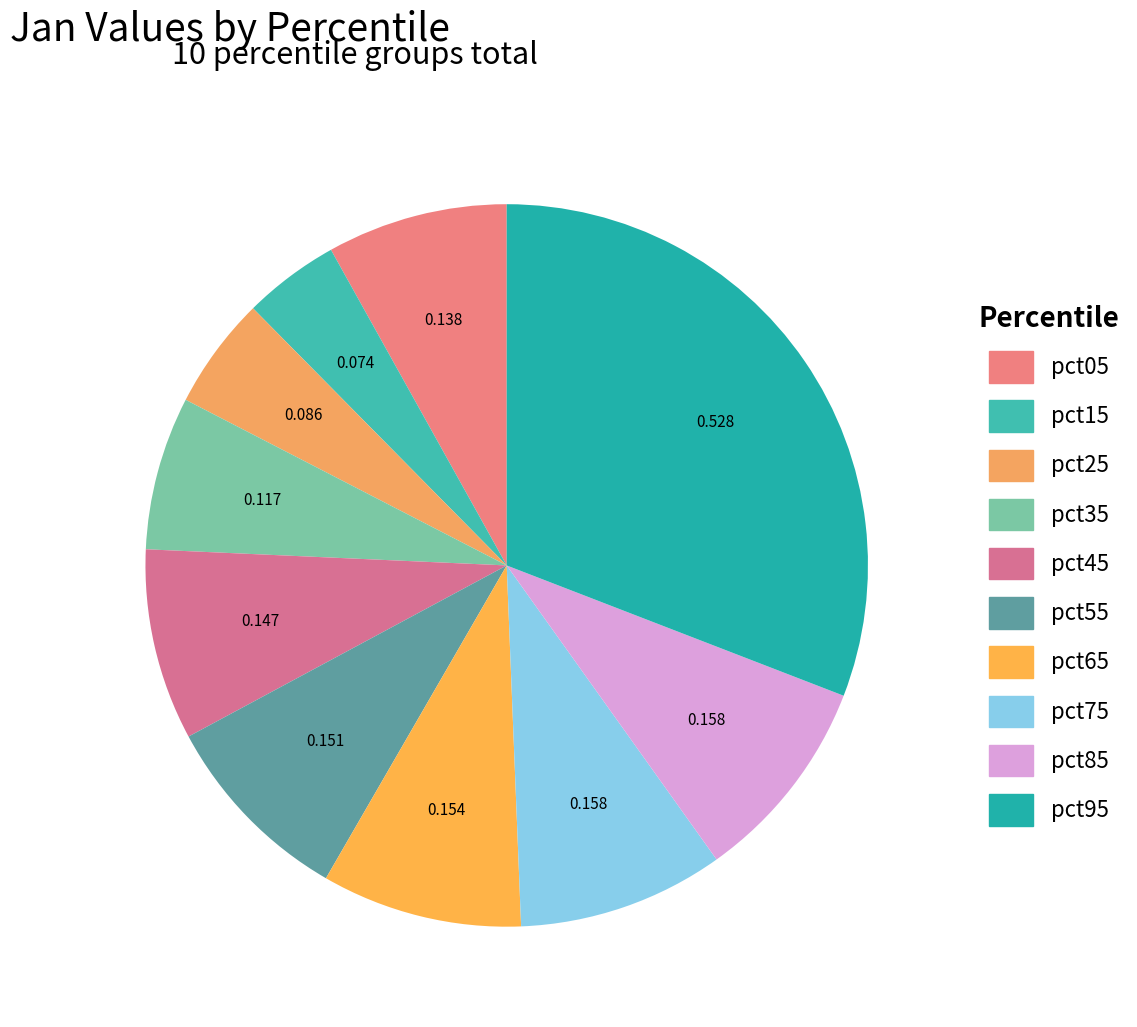

To the nearest percent, what percentage of the pie is pct45?

9%